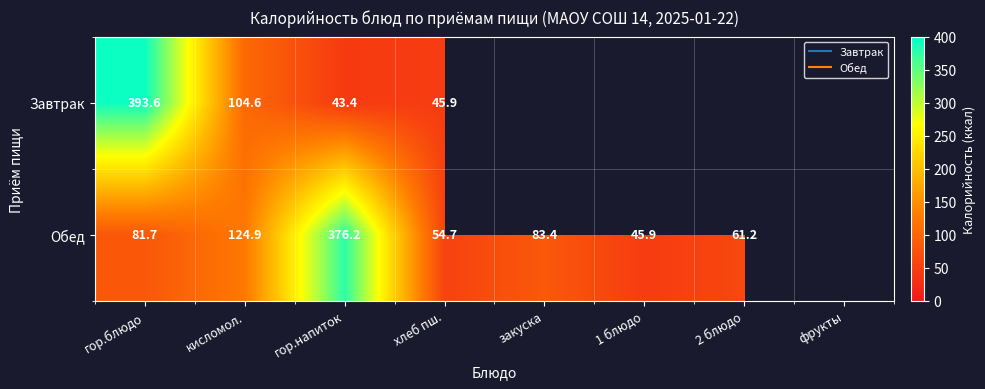

Which series has the largest range (max minus min)?

Завтрак